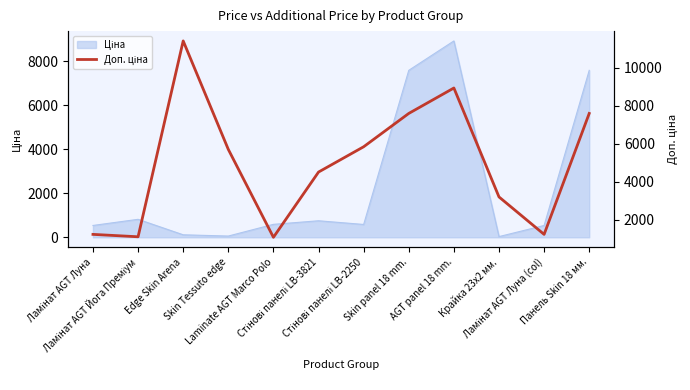

What is the sum of all values?

59466.0